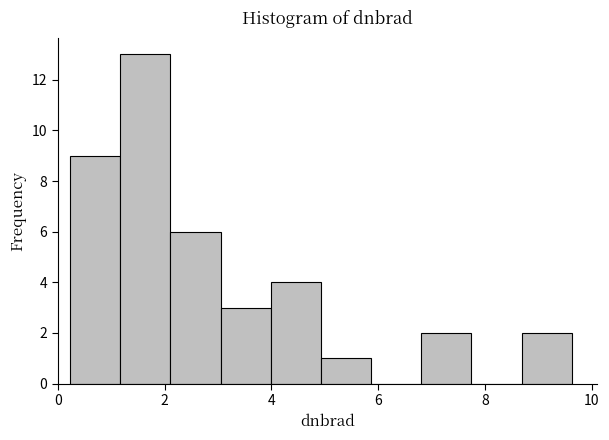

Which range on the x-axis has the tallest bar?

1.2 to 2.2